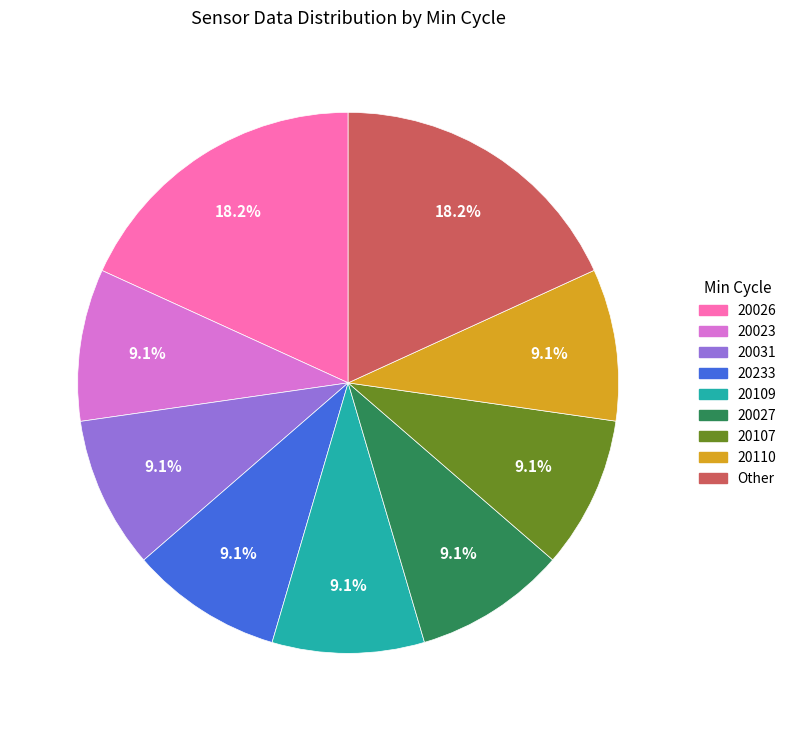

Is there a majority slice in this chart?

No